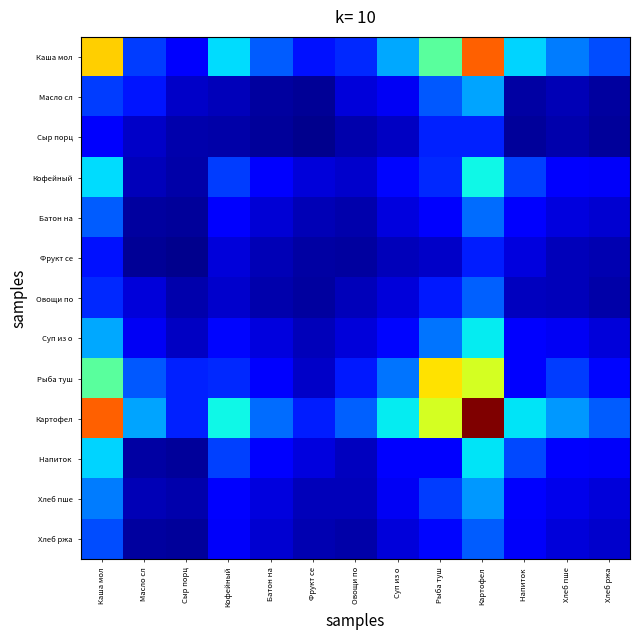

At how many categories does at least one series exceed 0?

13